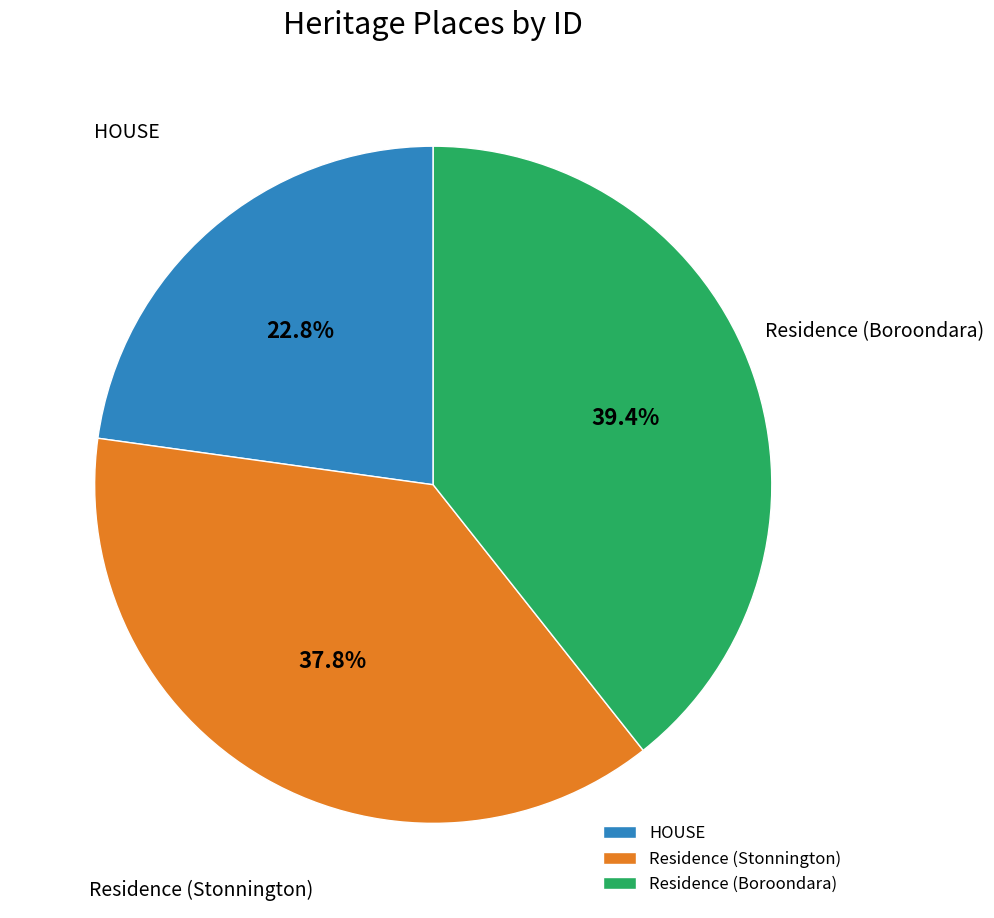

What is the smallest slice in the pie chart?

HOUSE